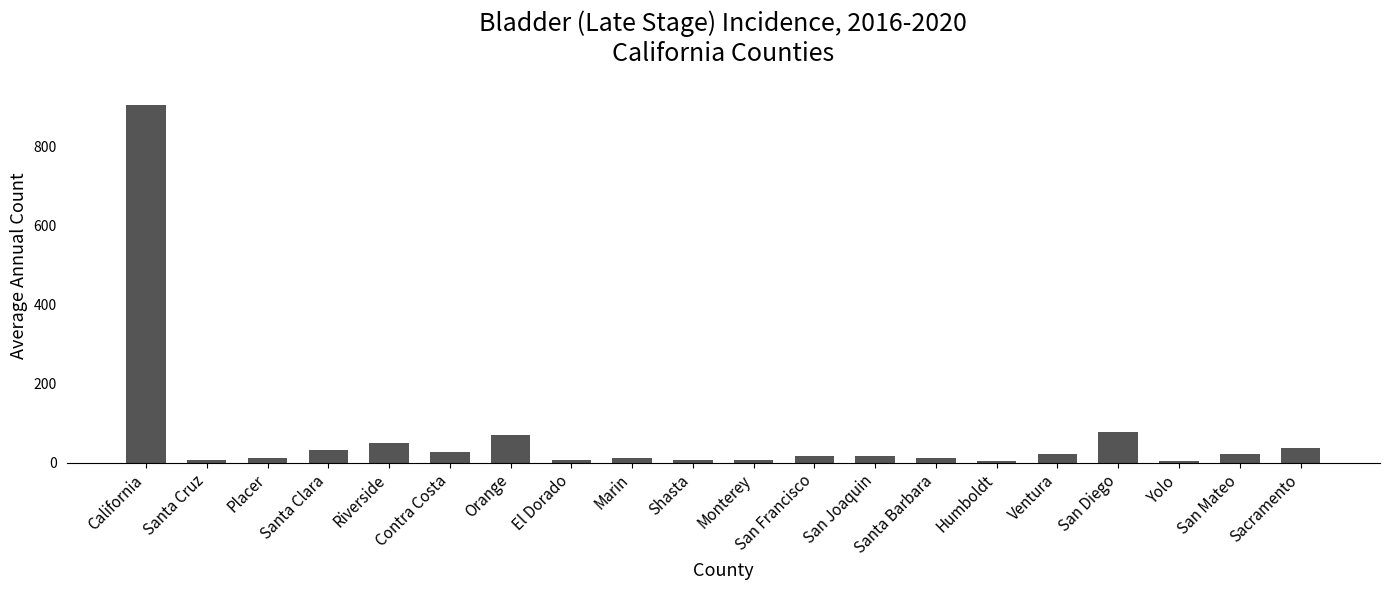

What is the difference between the second highest and minimum values?

73